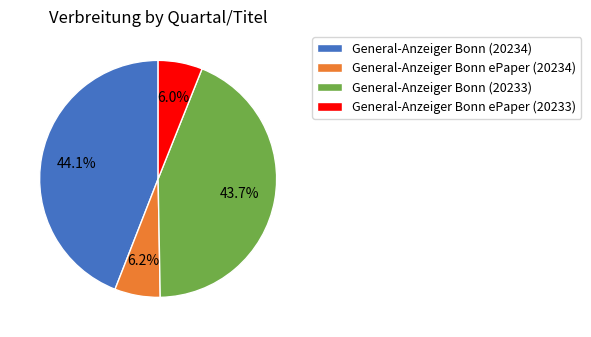

Is there any slice that represents more than half of the pie?

No